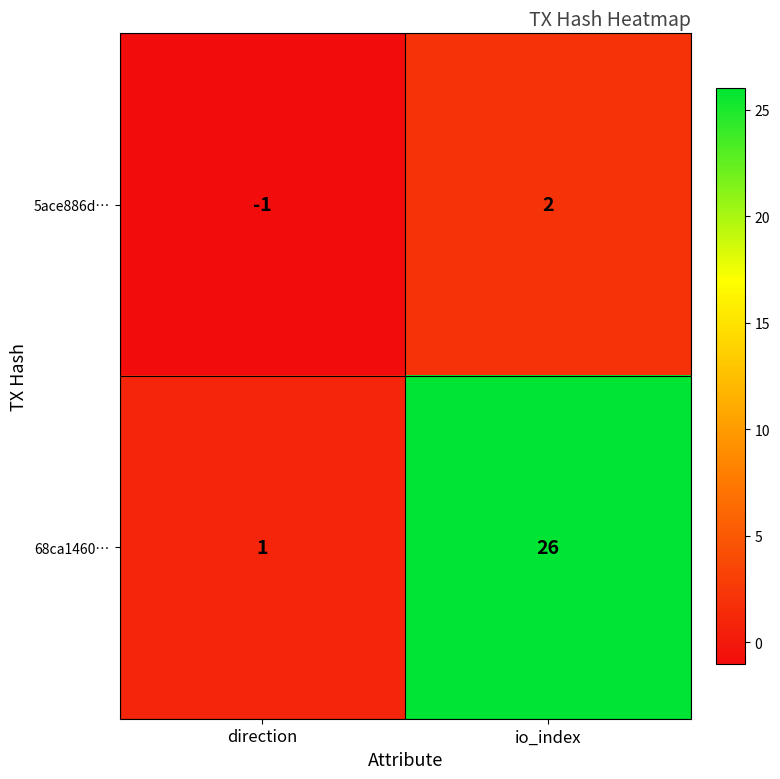

Which category has the lowest value in the 68ca1460… series?

direction